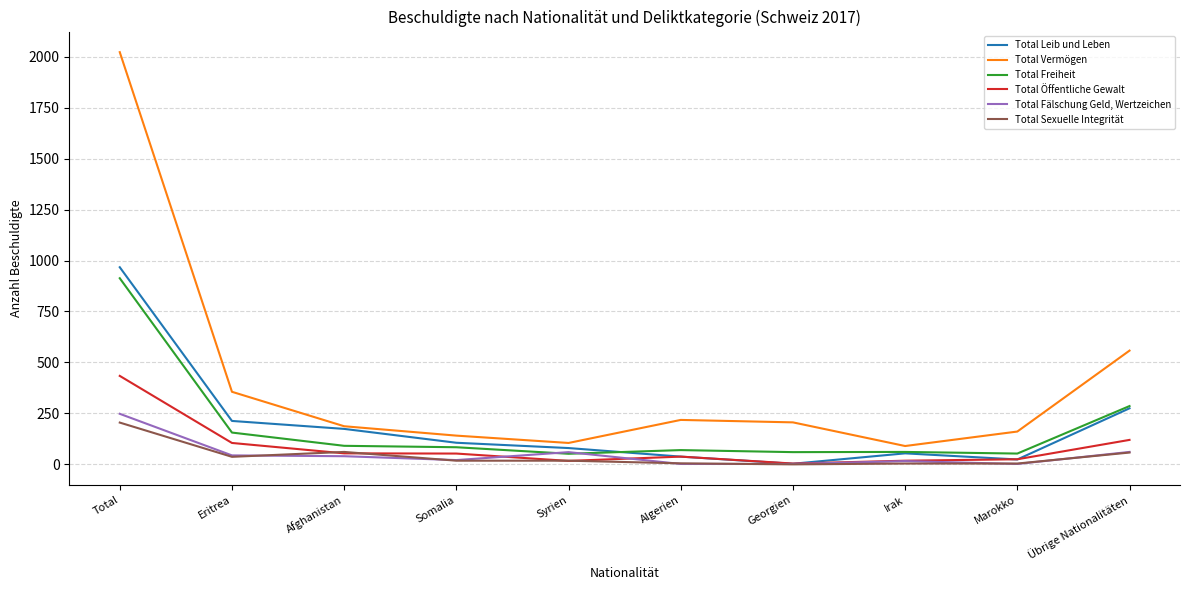

What is the spread (max minus min) of values at Eritrea?

319